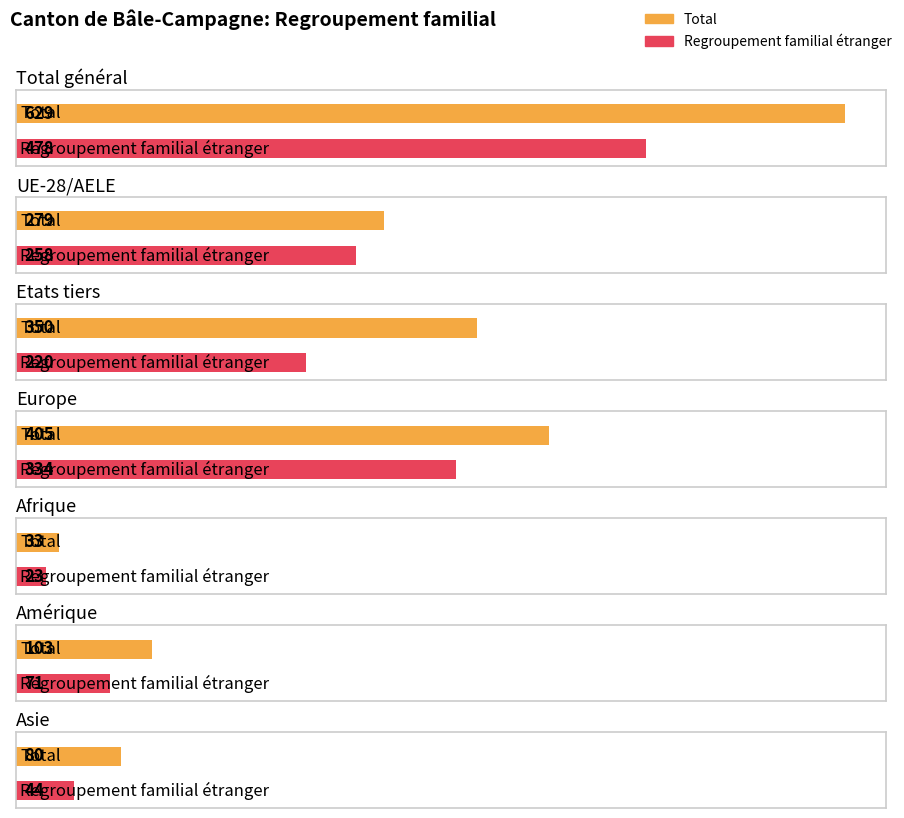

Are the bars horizontal?

Yes